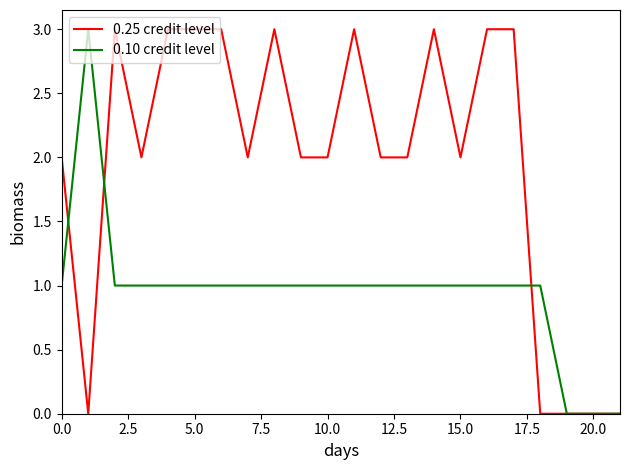

What is the highest value of the 0.10 credit level series?

3